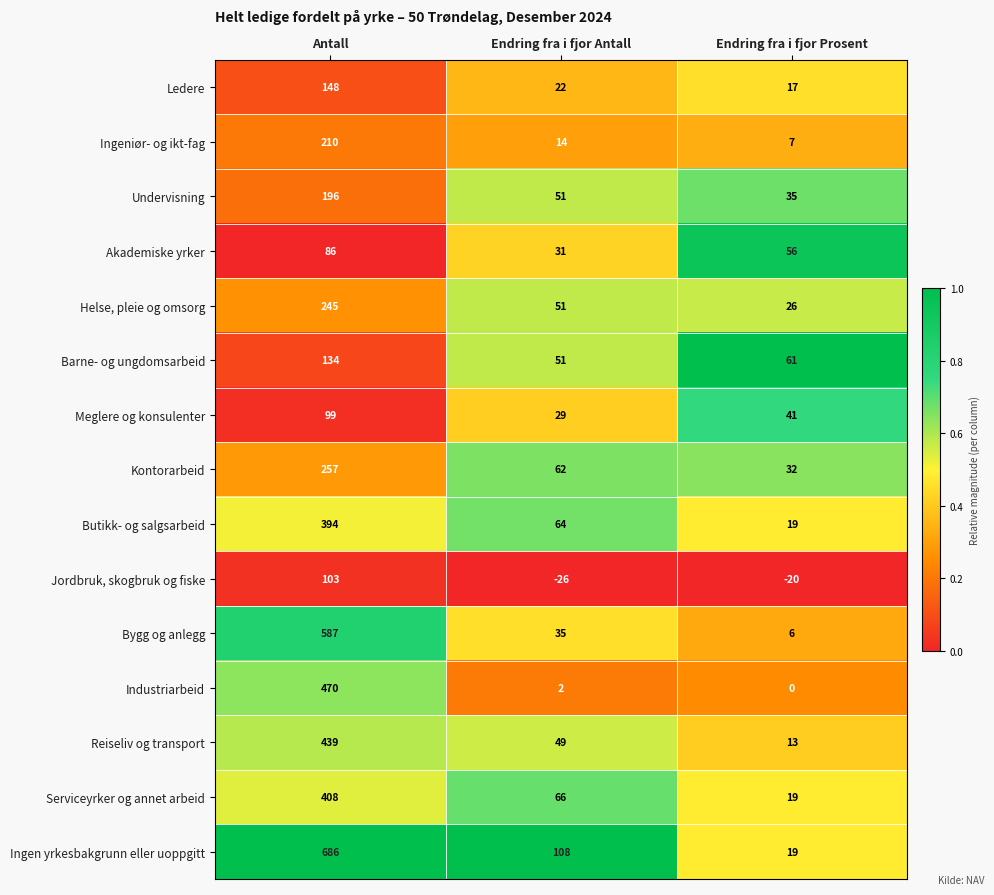

At which category is the sum across all series the highest?

Antall